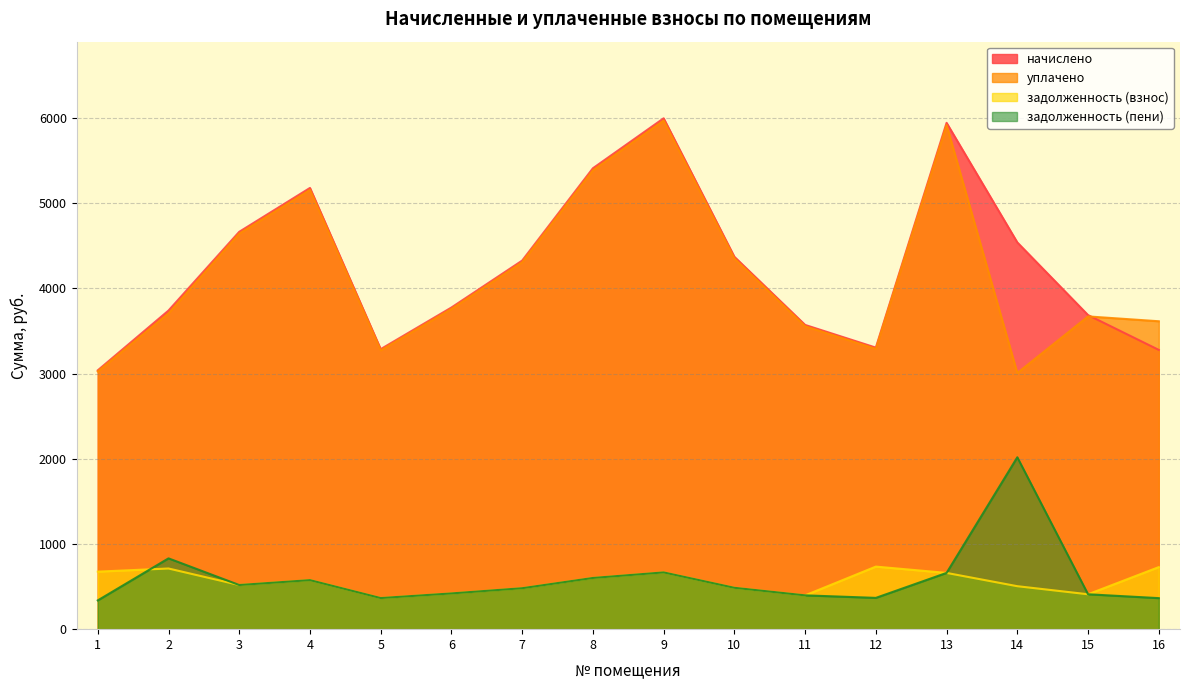

What is the difference between the maximum and minimum values in the задолженность (пени) series?

1679.9